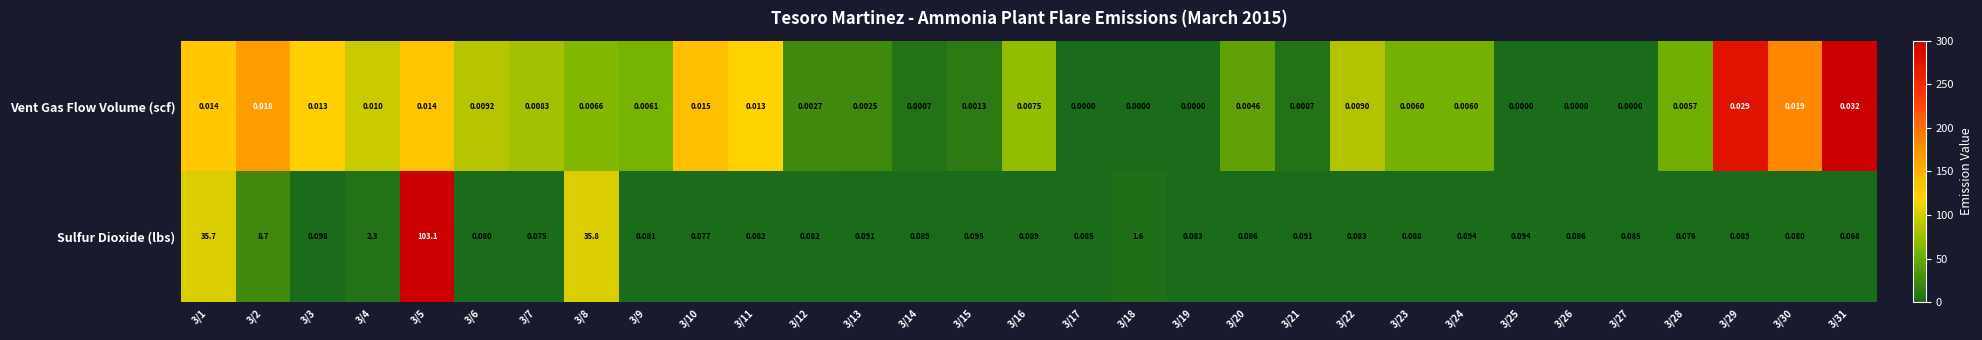

At which category is the sum across all series the highest?

3/5